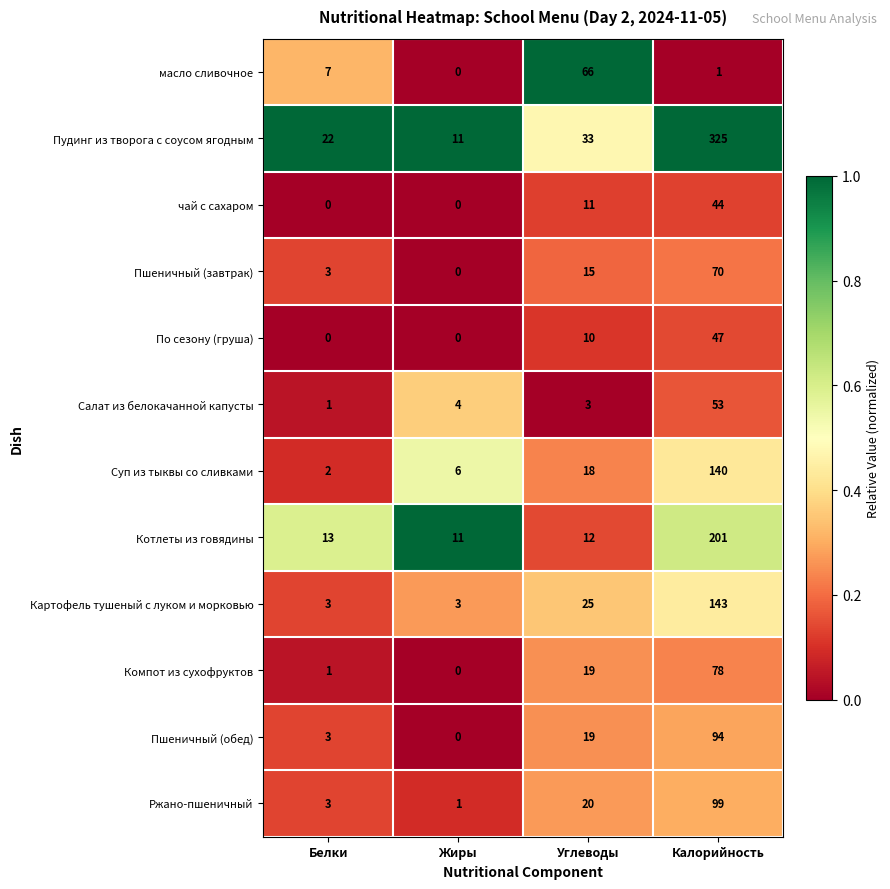

What is the total value across all series at Жиры?

36